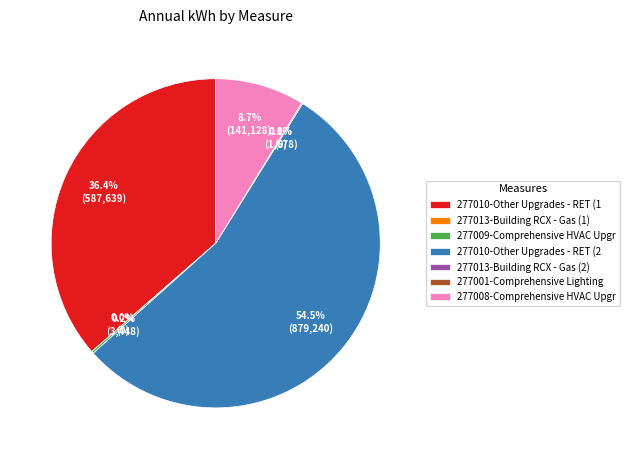

To the nearest percent, what is the combined percentage of 277013-Building RCX - Gas (2) and 277008-Comprehensive HVAC Upgrades - ROB?

9%